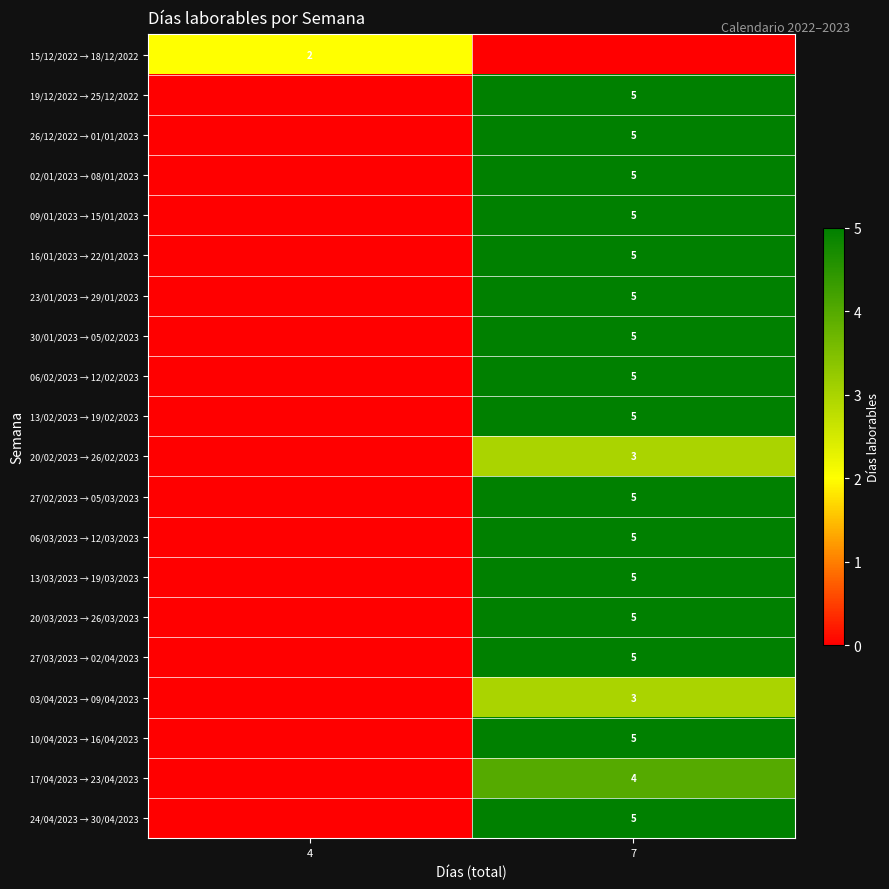

Count the row_5 values in the range 0 to 5.

2